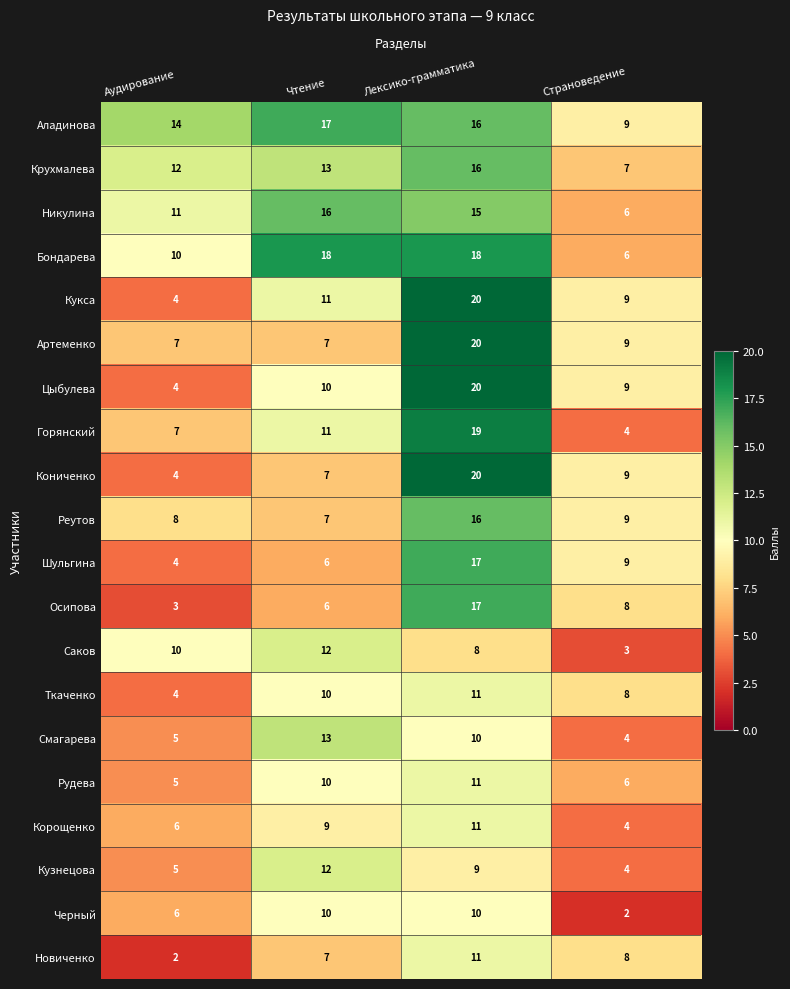

Which series has the largest total across all categories?

Аладинова